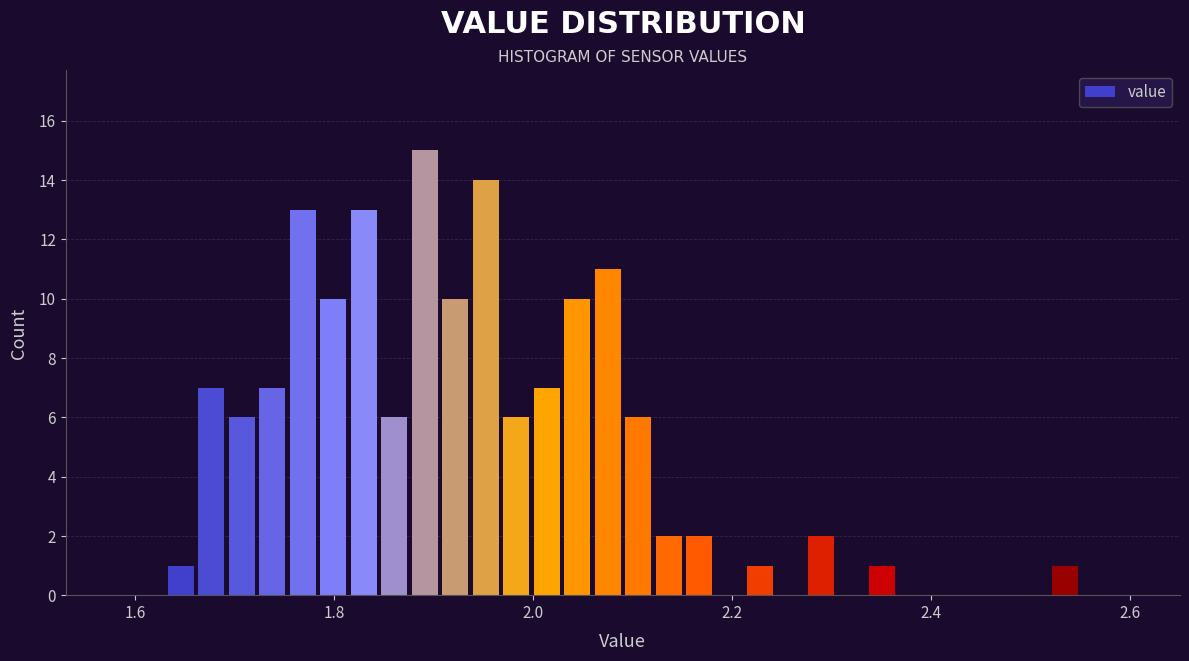

Around what value on the x-axis is the tallest bar? Give the approximate position of its centre, as read against the axis.

1.90